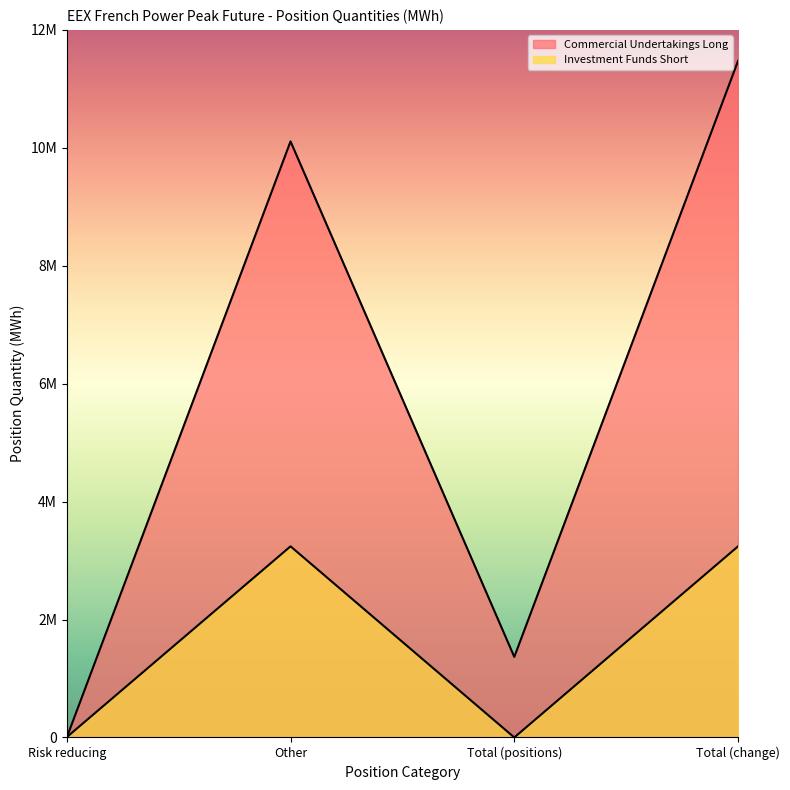

What is the value of the Investment Funds Short point at the 1st from the left?

5004